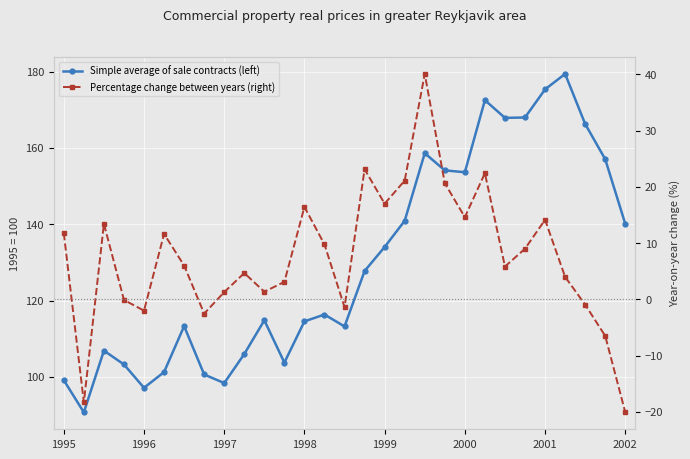

What are all the series names shown in the legend?

Simple average of sale contracts (left), Percentage change between years (right)